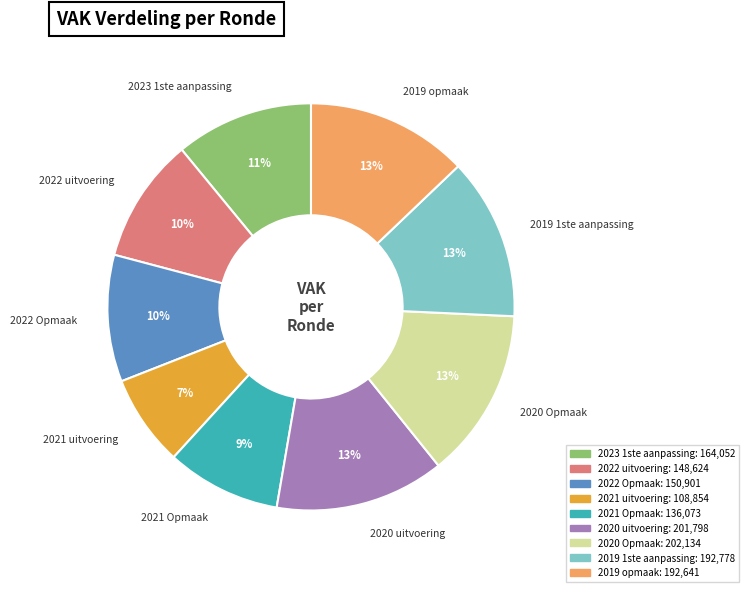

What percentage is the 2019 1ste aanpassing slice, to the nearest percent?

13%